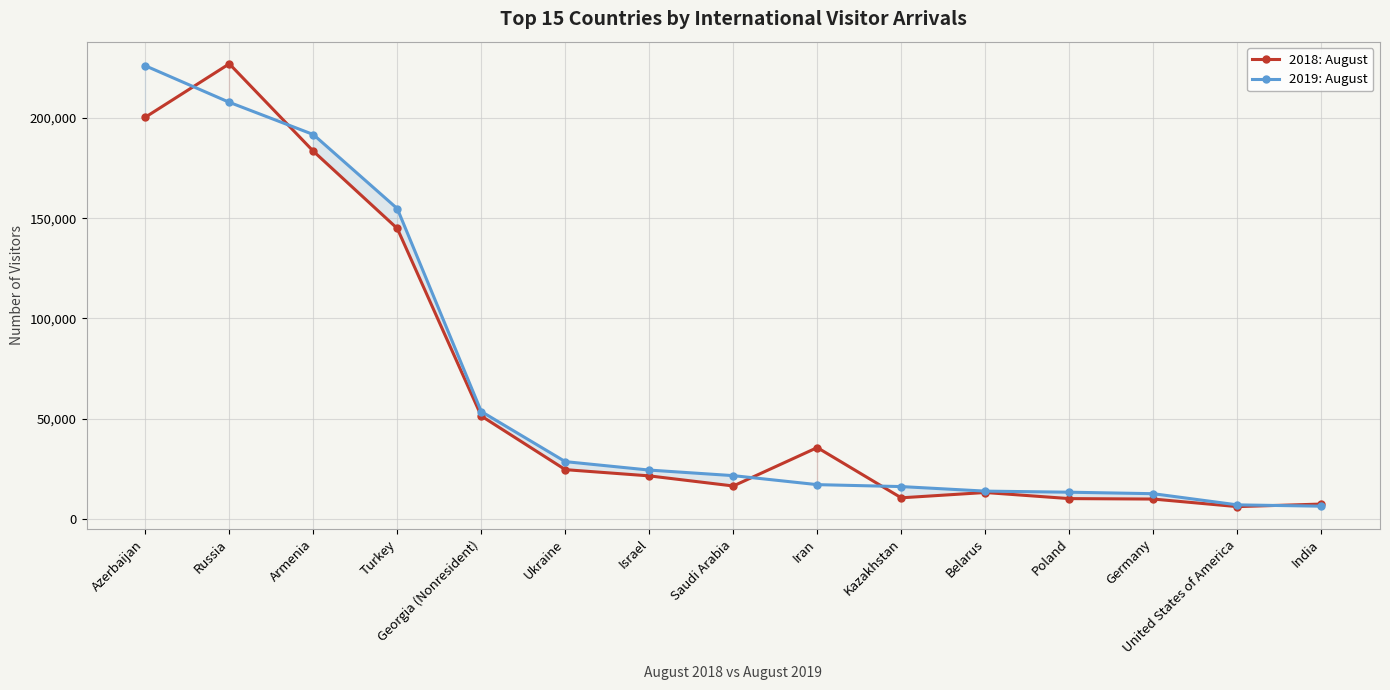

List the series in order of their overall mean, lowest first.

2018: August, 2019: August